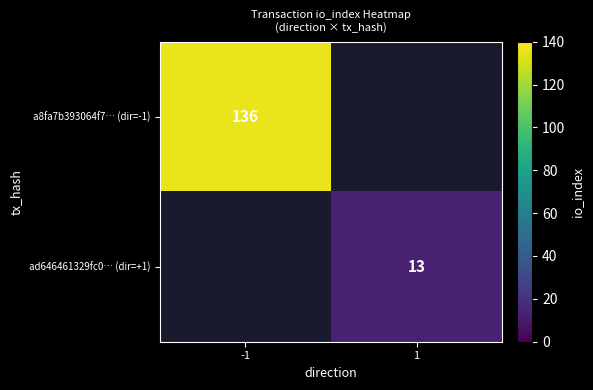

Which label corresponds to the largest value in the chart?

-1